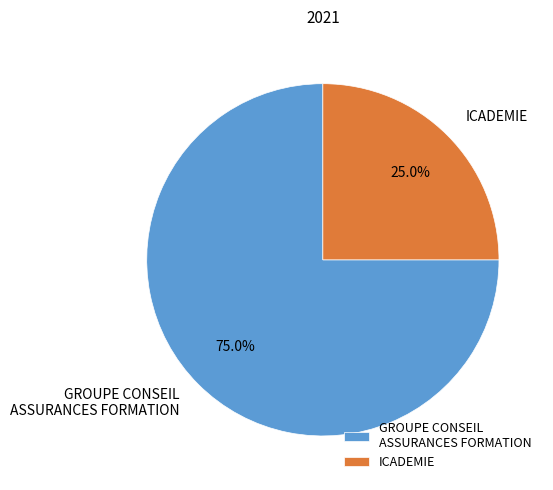

Which category has the smallest portion of the pie?

ICADEMIE